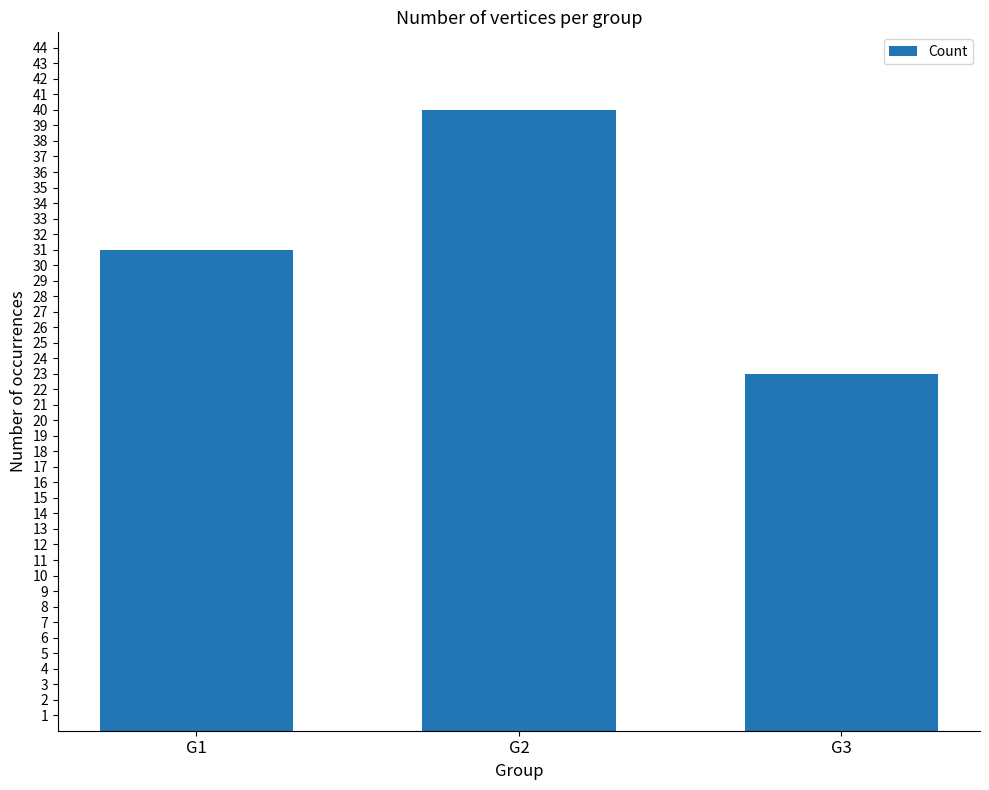

Which label corresponds to the smallest value in the chart?

G3